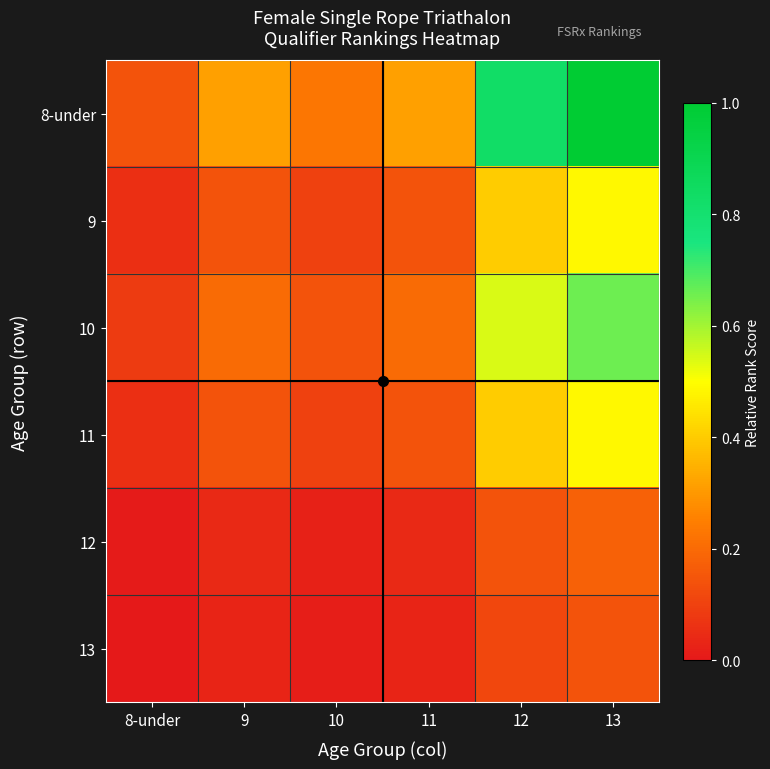

Reading left to right, extract all data points from this chart.

8-under: 8-under=0.1	9=0.3	10=0.2	11=0.3	12=0.8	13=1.0
9: 8-under=0.1	9=0.1	10=0.1	11=0.1	12=0.4	13=0.5
10: 8-under=0.1	9=0.2	10=0.1	11=0.2	12=0.5	13=0.7
11: 8-under=0.1	9=0.1	10=0.1	11=0.1	12=0.4	13=0.5
12: 8-under=0.0	9=0.0	10=0.0	11=0.0	12=0.1	13=0.2
13: 8-under=0.0	9=0.0	10=0.0	11=0.0	12=0.1	13=0.1